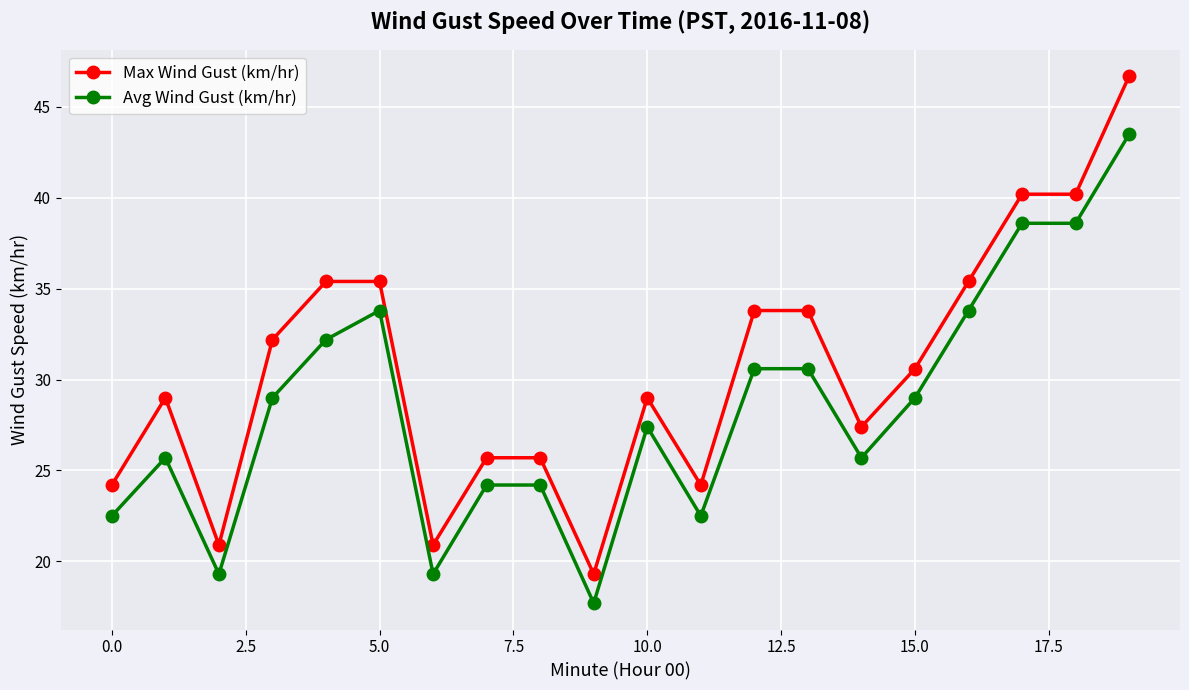

What is the maximum value shown in the chart?

46.7